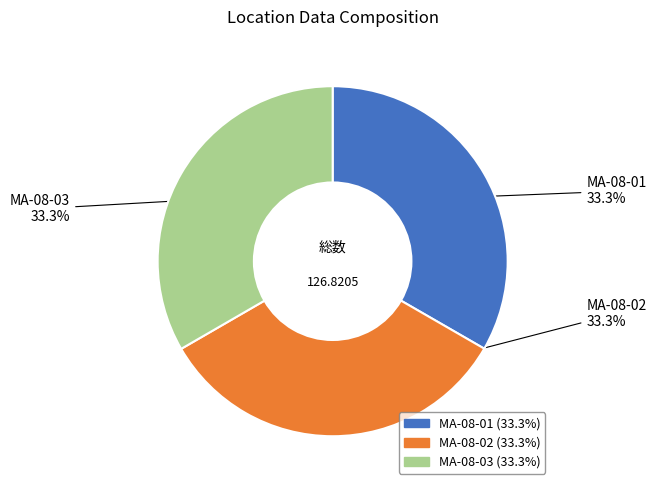

Combined, do MA-08-03 and MA-08-01 account for over 50%?

Yes